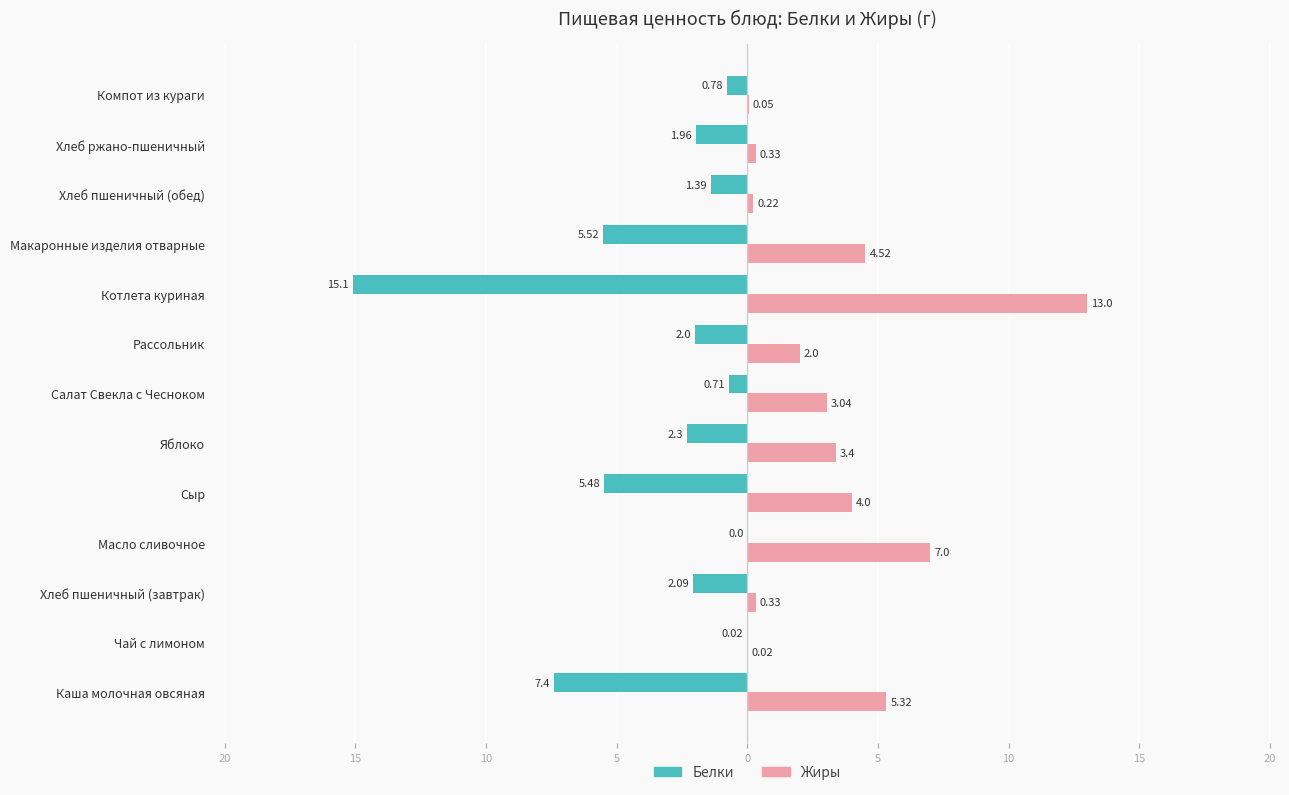

What is the sum of all Жиры values?

43.2